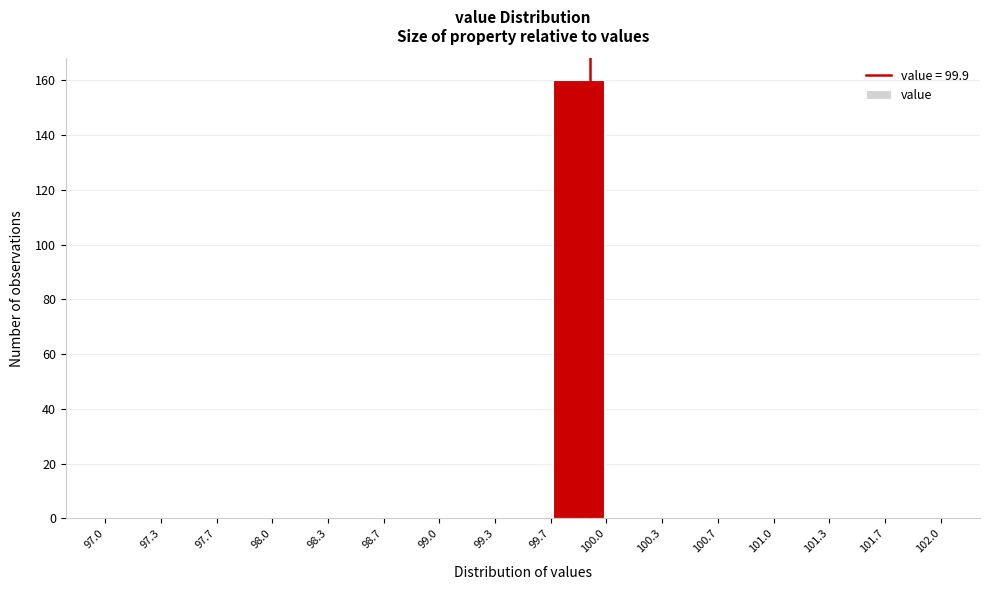

Over which range of the x-axis is the bar tallest?

99.7 to 100.0